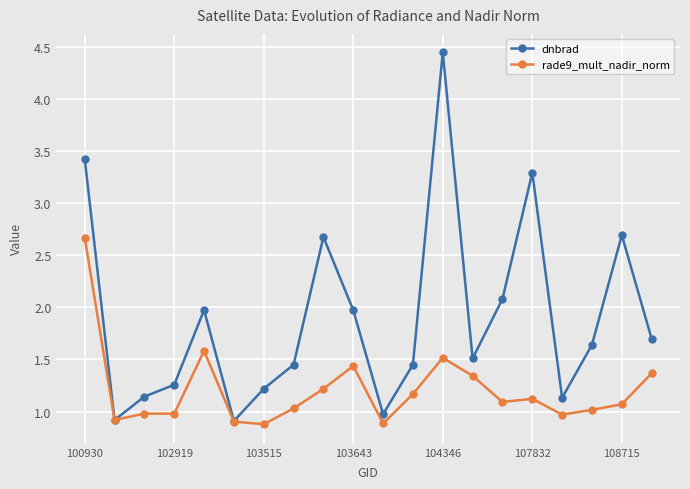

Which series has the widest spread of values?

dnbrad